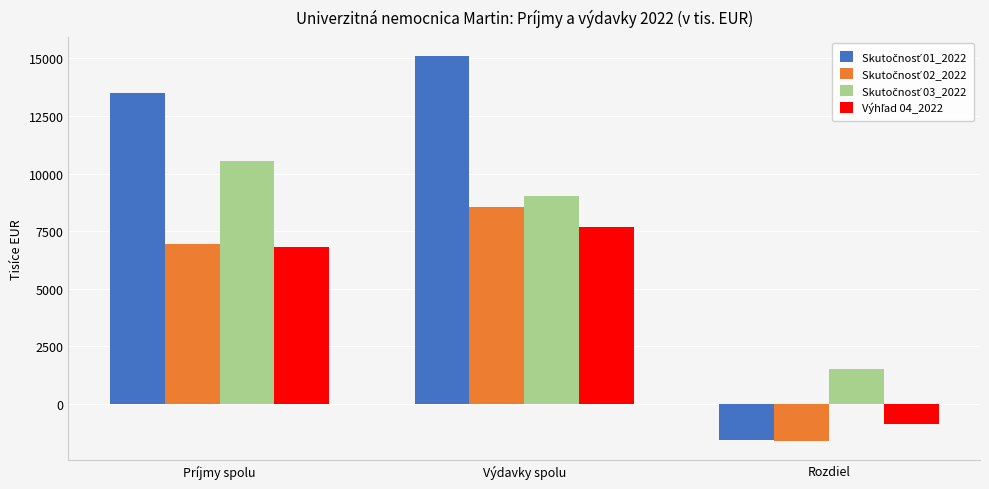

What is the total value across all series at Výdavky spolu?

40337.9